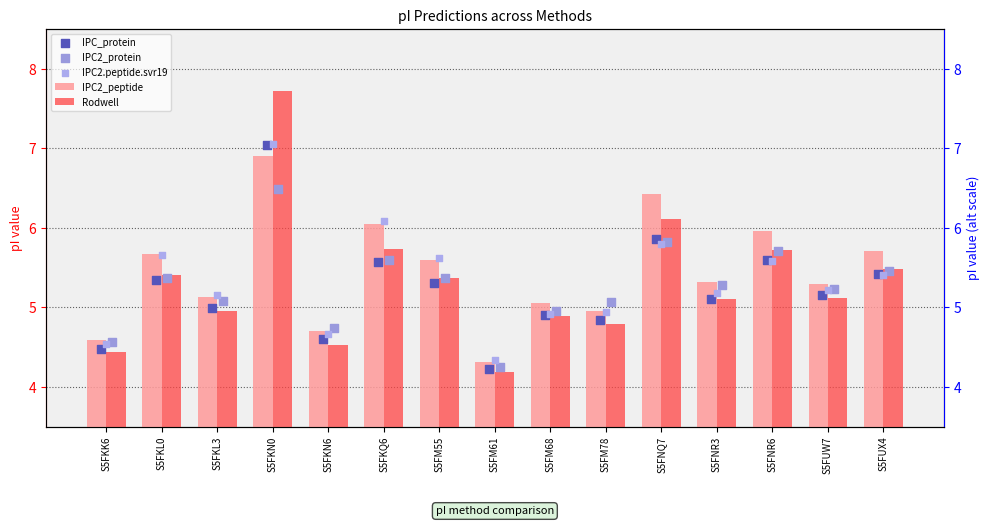

At how many categories does at least one series exceed 5?

12